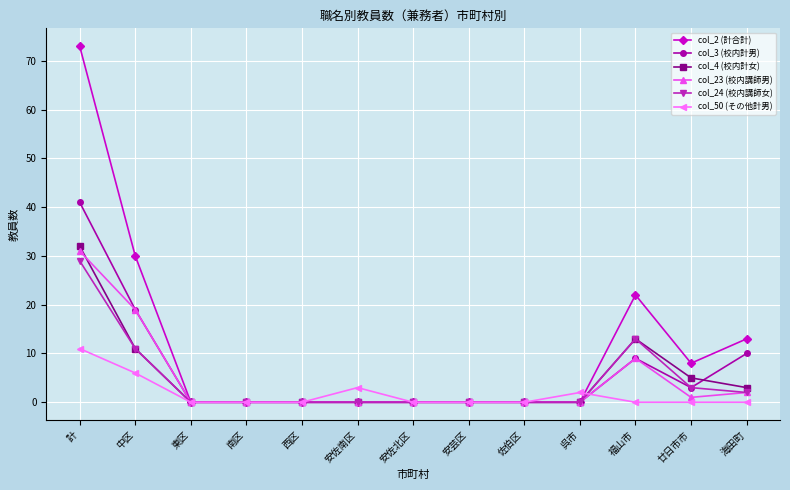

Reading right to left, extract all data points from this chart.

col_2 (計合計): 海田町=13	廿日市市=8	福山市=22	呉市=0	佐伯区=0	安芸区=0	安佐北区=0	安佐南区=0	西区=0	南区=0	東区=0	中区=30	計=73
col_3 (校内計男): 海田町=10	廿日市市=3	福山市=9	呉市=0	佐伯区=0	安芸区=0	安佐北区=0	安佐南区=0	西区=0	南区=0	東区=0	中区=19	計=41
col_4 (校内計女): 海田町=3	廿日市市=5	福山市=13	呉市=0	佐伯区=0	安芸区=0	安佐北区=0	安佐南区=0	西区=0	南区=0	東区=0	中区=11	計=32
col_23 (校内講師男): 海田町=2	廿日市市=1	福山市=9	呉市=0	佐伯区=0	安芸区=0	安佐北区=0	安佐南区=0	西区=0	南区=0	東区=0	中区=19	計=31
col_24 (校内講師女): 海田町=2	廿日市市=3	福山市=13	呉市=0	佐伯区=0	安芸区=0	安佐北区=0	安佐南区=0	西区=0	南区=0	東区=0	中区=11	計=29
col_50 (その他計男): 海田町=0	廿日市市=0	福山市=0	呉市=2	佐伯区=0	安芸区=0	安佐北区=0	安佐南区=3	西区=0	南区=0	東区=0	中区=6	計=11